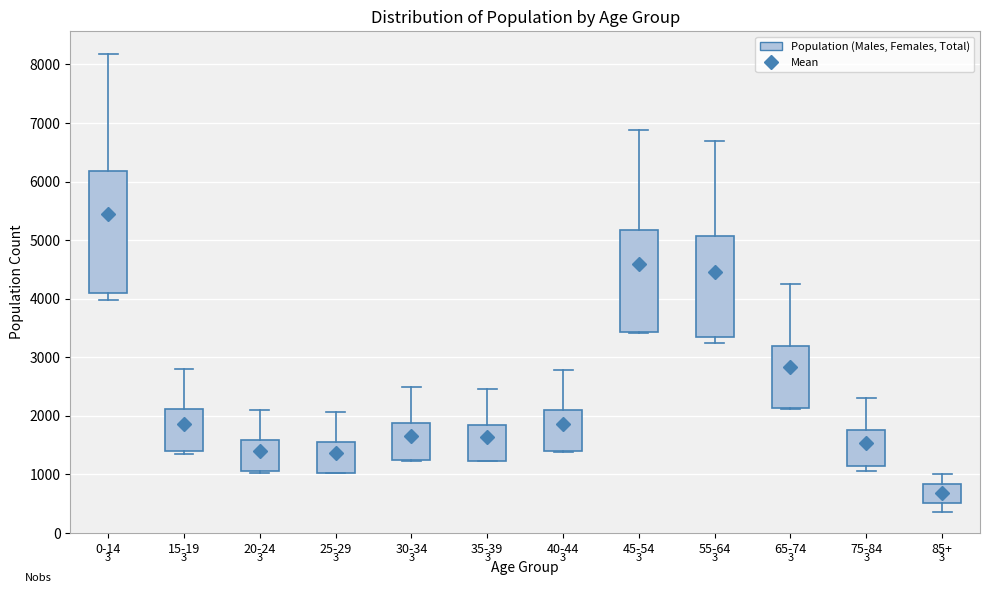

Reading left to right, read every box against the y-axis: the position of its median line, the range the box covers, and the ends of its whiskers. The values are not printed on the chart, so give them approximately, as read against the axis.

0-14: median 4200, box 4100 to 6200, whiskers 4000 to 8200
15-19: median 1400 (just above the box's lower edge), box 1400 to 2100, whiskers 1400 (just below the box's lower edge) to 2800
20-24: median 1100 (drawn on the box's lower edge), box 1000 to 1600, whiskers 1000 to 2100
25-29: median 1000 (drawn on the box's lower edge), box 1000 to 1500, whiskers 1000 to 2100
30-34: median 1300 (drawn on the box's lower edge), box 1200 to 1900, whiskers 1200 to 2500
35-39: median 1200 (drawn on the box's lower edge), box 1200 to 1800, whiskers 1200 to 2500
40-44: median 1400 (drawn on the box's lower edge), box 1400 to 2100, whiskers 1400 to 2800
45-54: median 3500 (drawn on the box's lower edge), box 3400 to 5200, whiskers 3400 to 6900
55-64: median 3400, box 3300 to 5100, whiskers 3300 (just below the box's lower edge) to 6700
65-74: median 2100 (drawn on the box's lower edge), box 2100 to 3200, whiskers 2100 to 4300
75-84: median 1200, box 1100 to 1800, whiskers 1100 (just below the box's lower edge) to 2300
85+: median 700, box 500 to 800, whiskers 400 to 1000